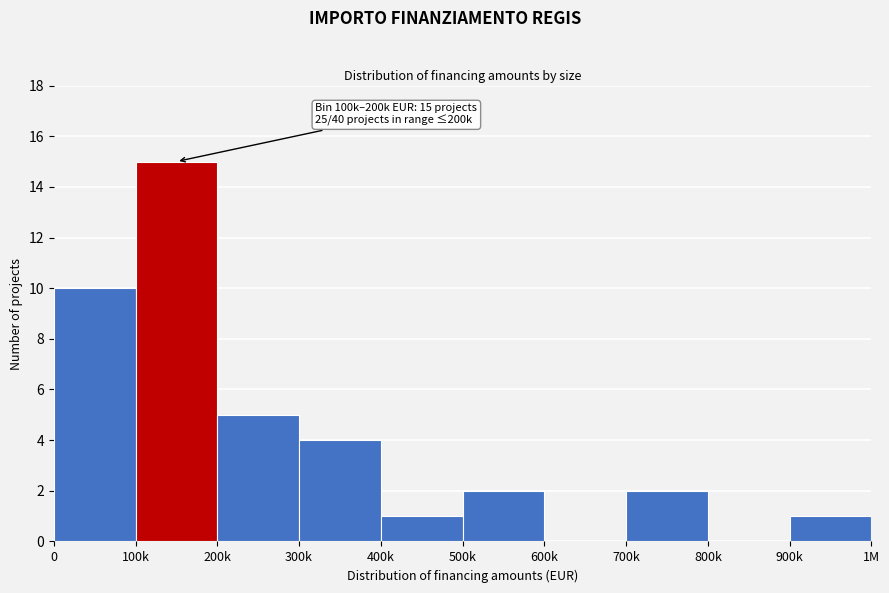

Reading right to left, transcribe all the data shown in this chart.

900k=1	800k=0	700k=2	600k=0	500k=2	400k=1	300k=4	200k=5	100k=15	0=10